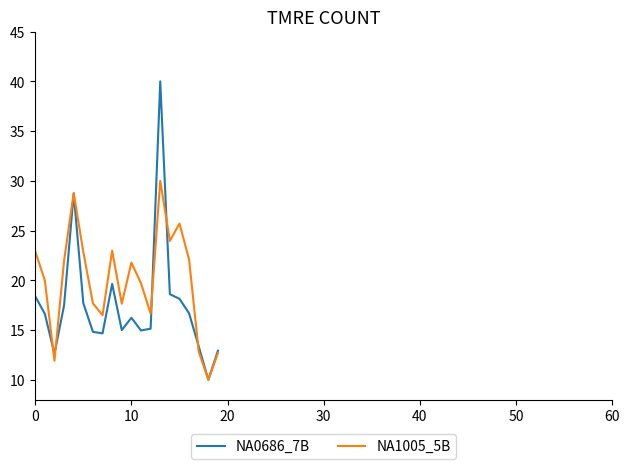

True or false: NA0686_7B and NA1005_5B intersect in this chart.

True